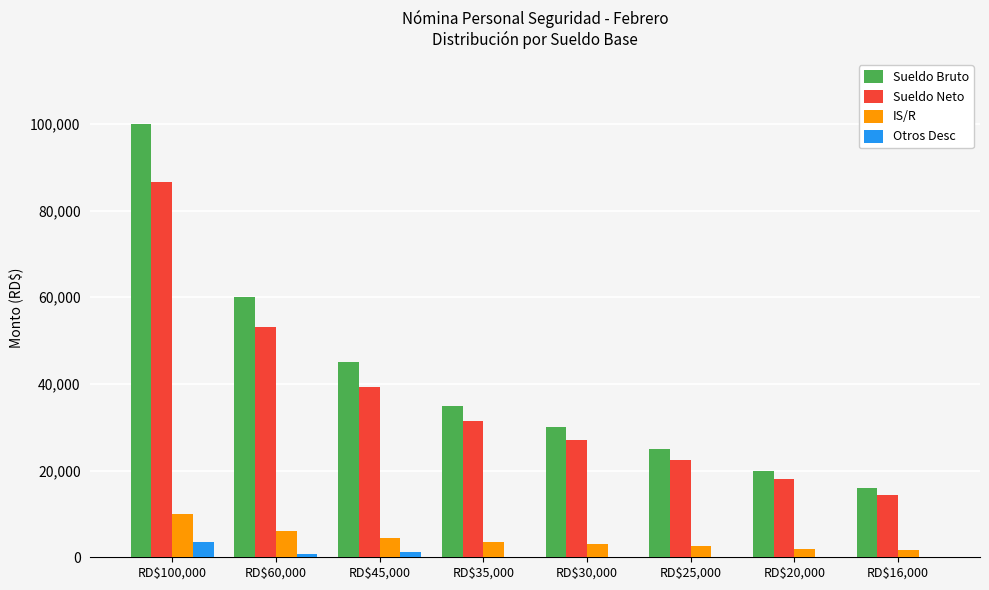

At which label does IS/R reach its peak?

RD$100,000